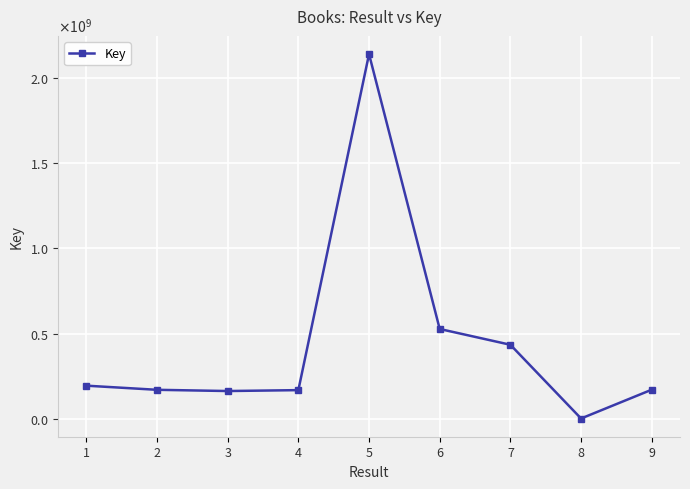

What is the difference between the maximum and minimum values?

2138186495